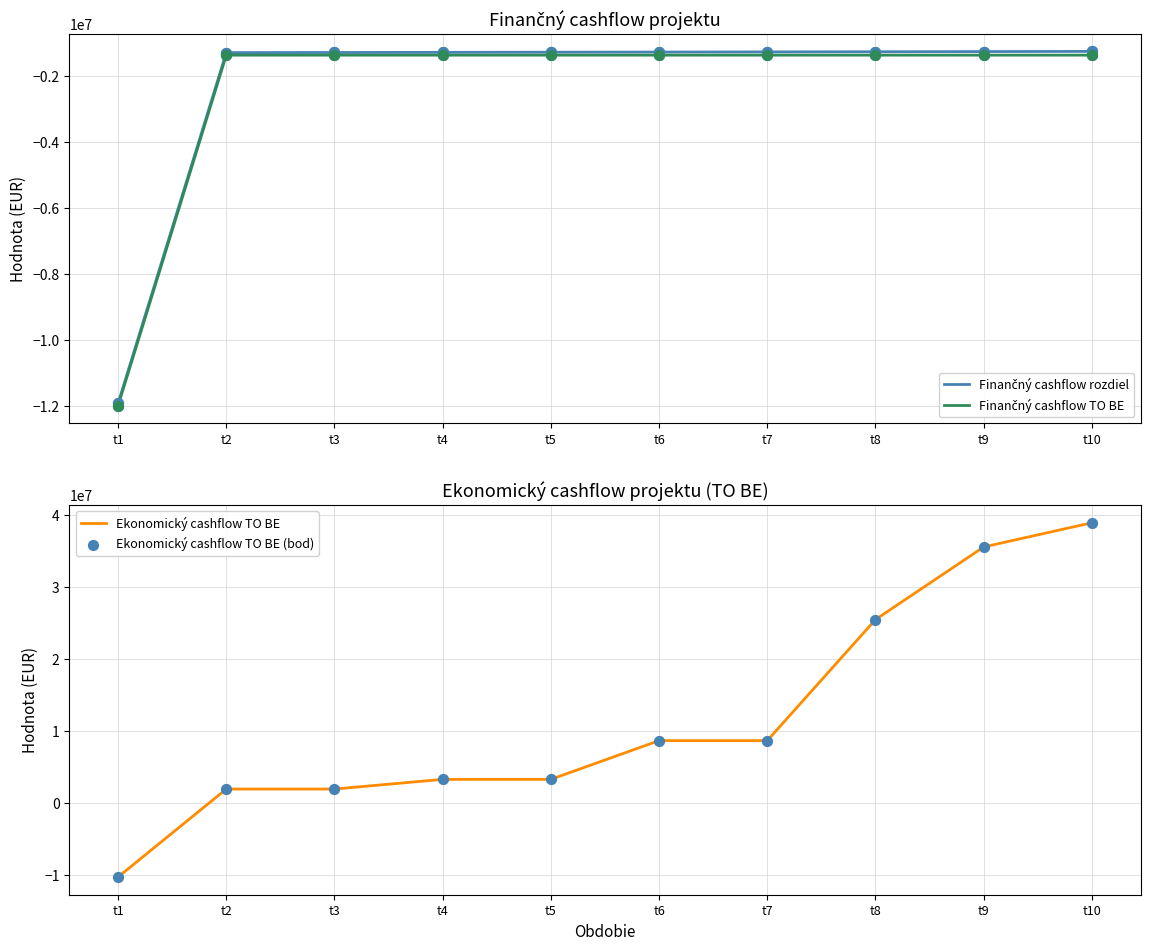

What are all the series names shown in the legend?

Finančný cashflow rozdiel, Finančný cashflow TO BE, Ekonomický cashflow TO BE, Ekonomický cashflow TO BE (bod)